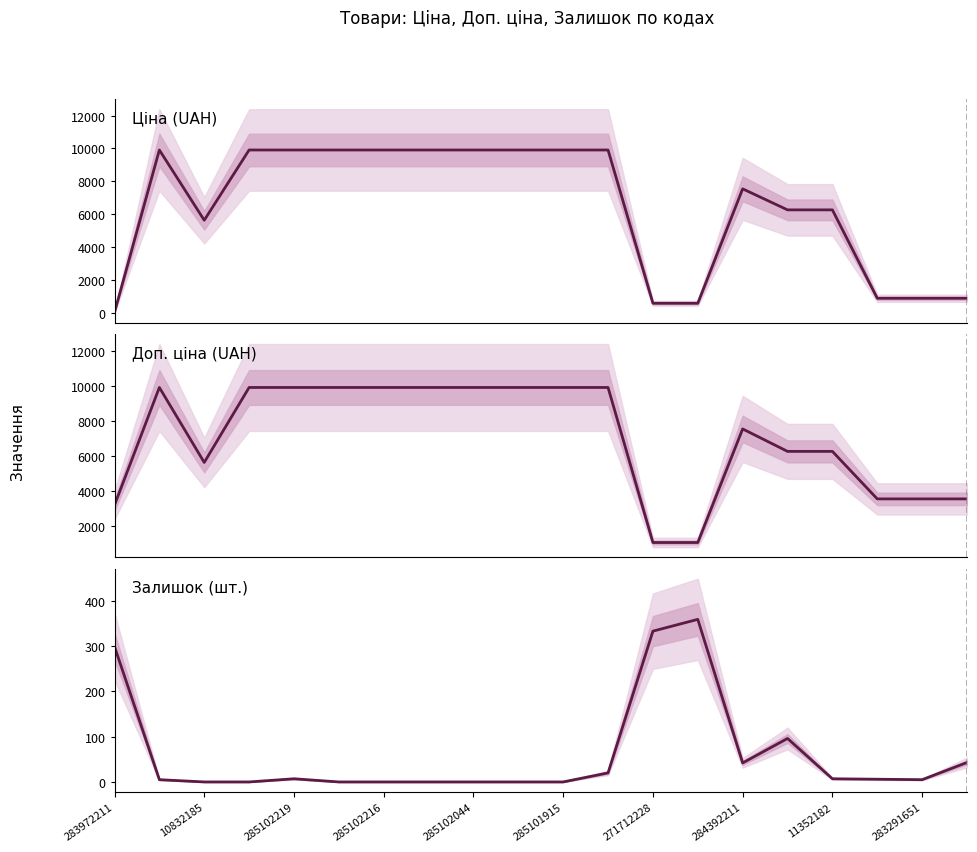

How many interior local peaks does the Доп. ціна series have?

2